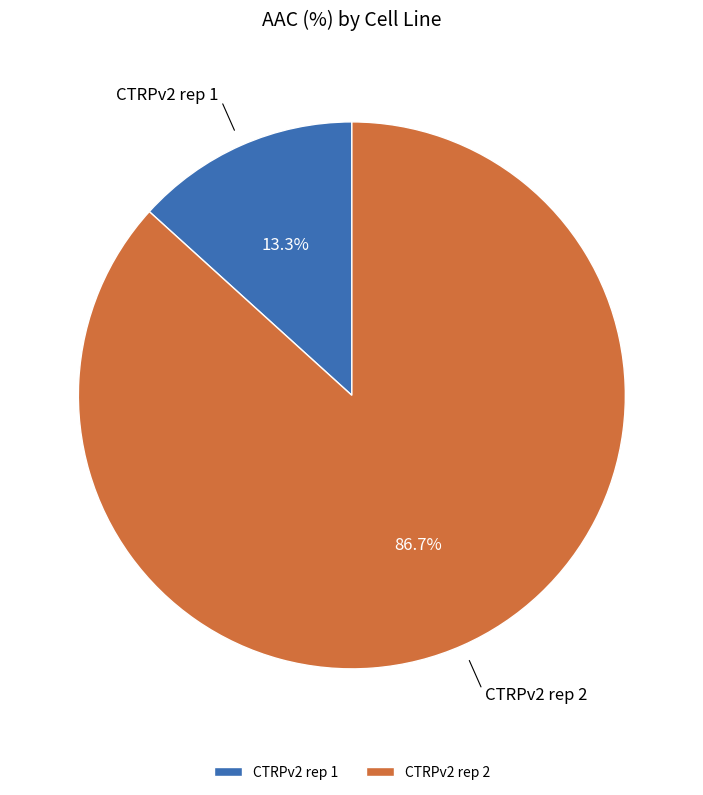

Approximately how many times larger is the value at CTRPv2 rep 2 compared to CTRPv2 rep 1?

6.5